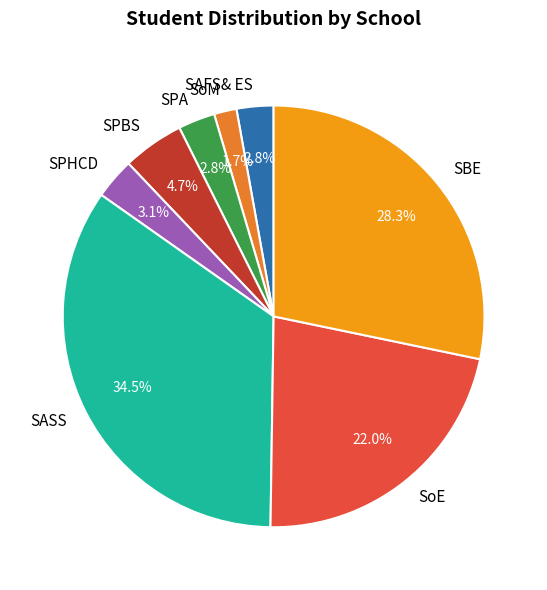

What portion of the pie excludes SoE?

78.0%